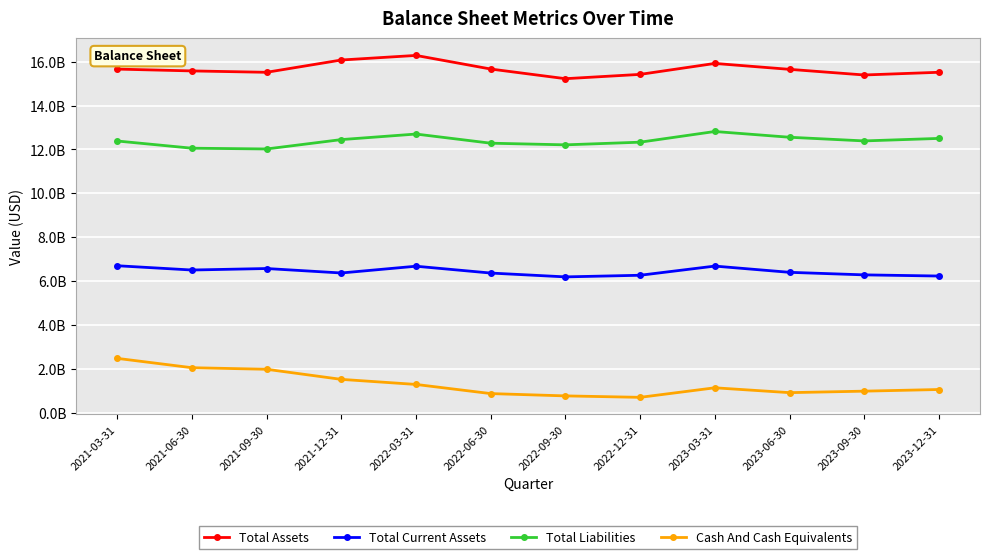

Rank the categories by Total Assets value from highest to lowest.

2022-03-31, 2021-12-31, 2023-03-31, 2022-06-30, 2021-03-31, 2023-06-30, 2021-06-30, 2023-12-31, 2021-09-30, 2022-12-31, 2023-09-30, 2022-09-30